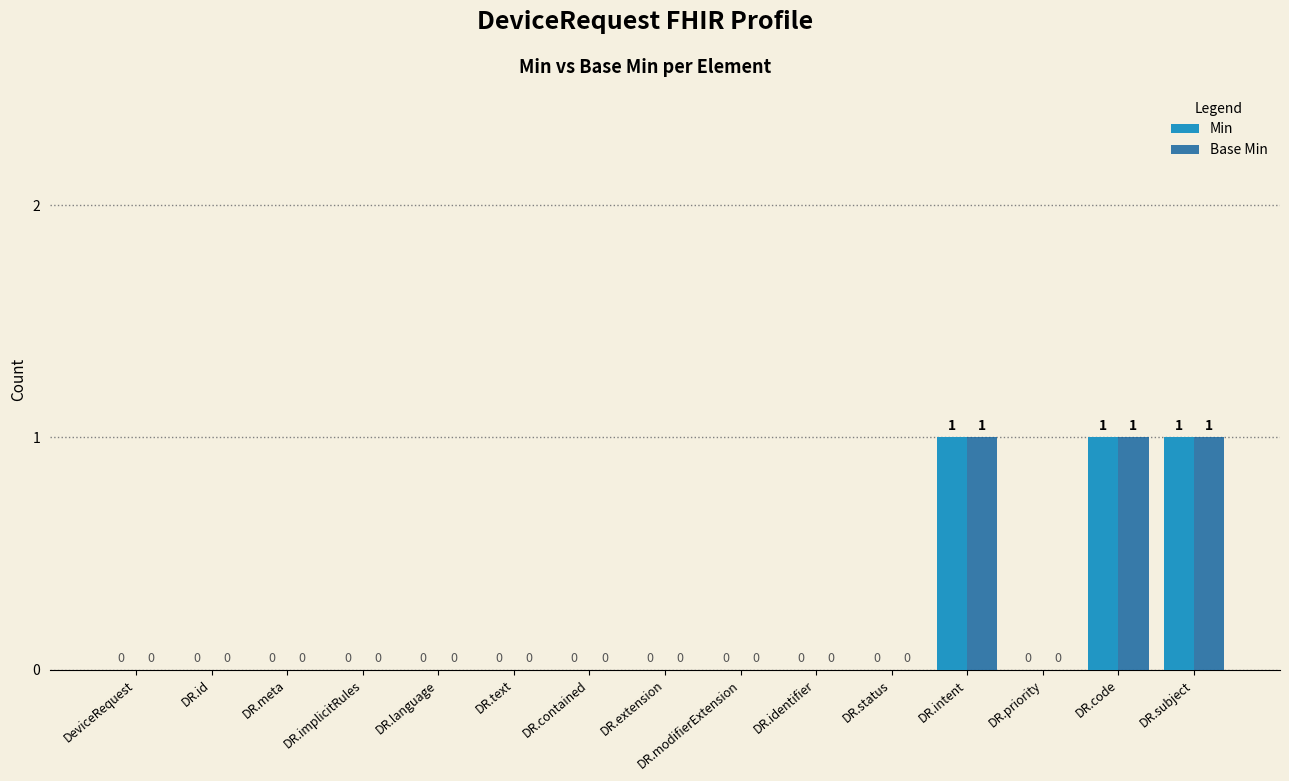

Is the value of Base Min at DR.subject greater than the value of Min at DR.status?

Yes